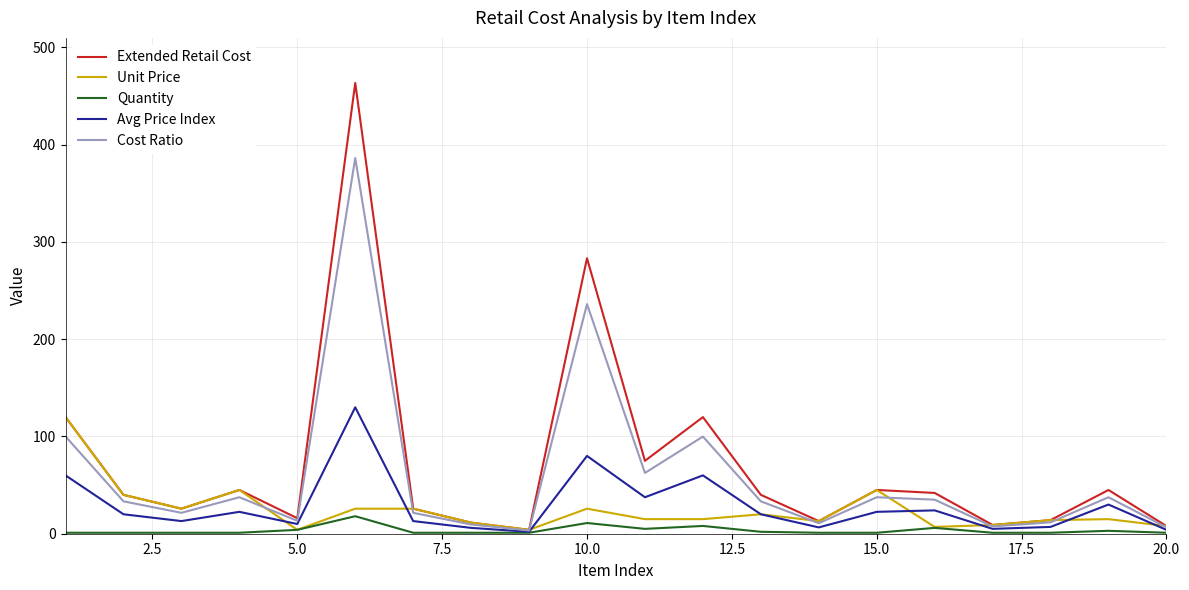

Which series has the largest range (max minus min)?

Extended Retail Cost